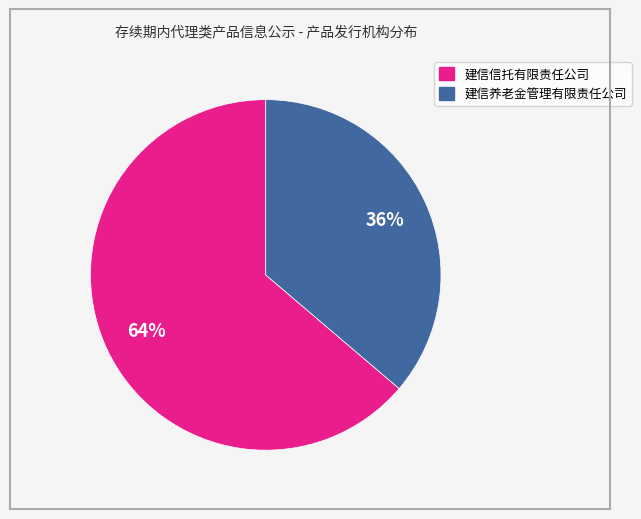

Count the number of slices in the pie.

2